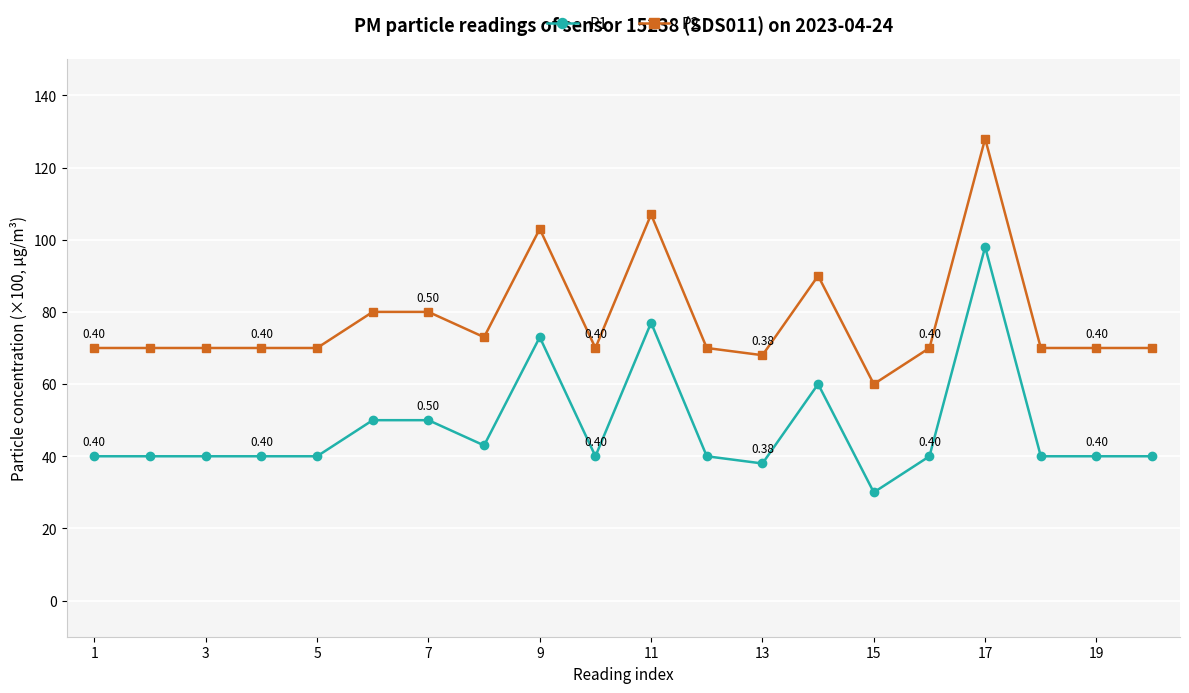

True or false: P1 and P2 intersect in this chart.

False